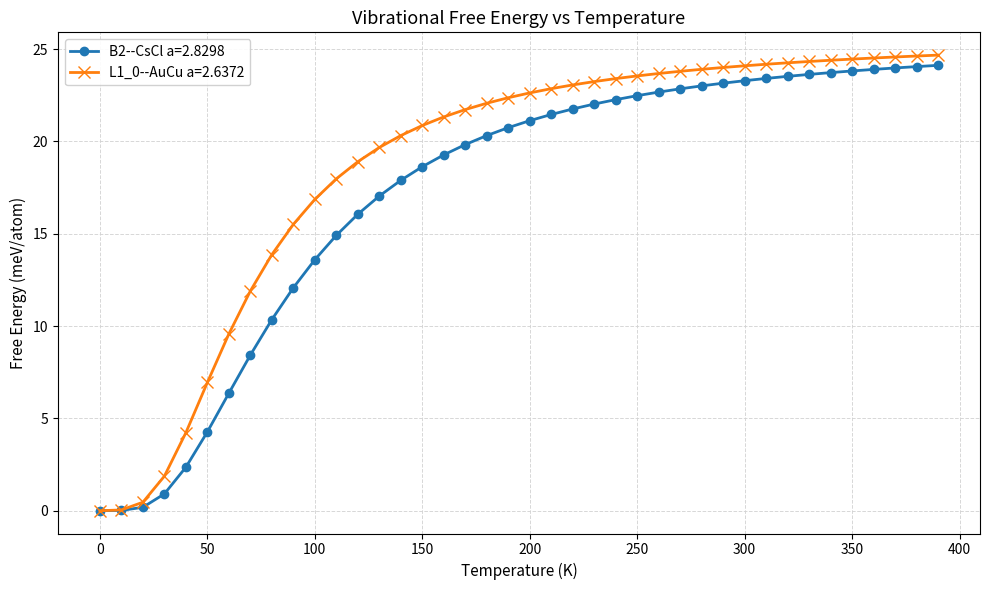

What is the value of the B2--CsCl a=2.8298 point at the 11th from the left?

13.6